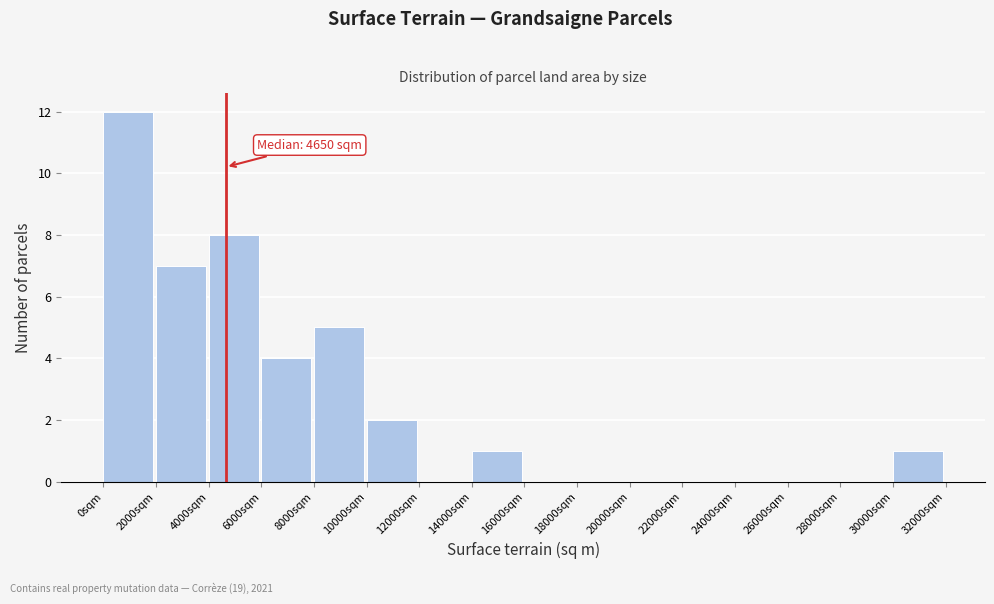

Which range on the x-axis has the tallest bar?

0 to 2000